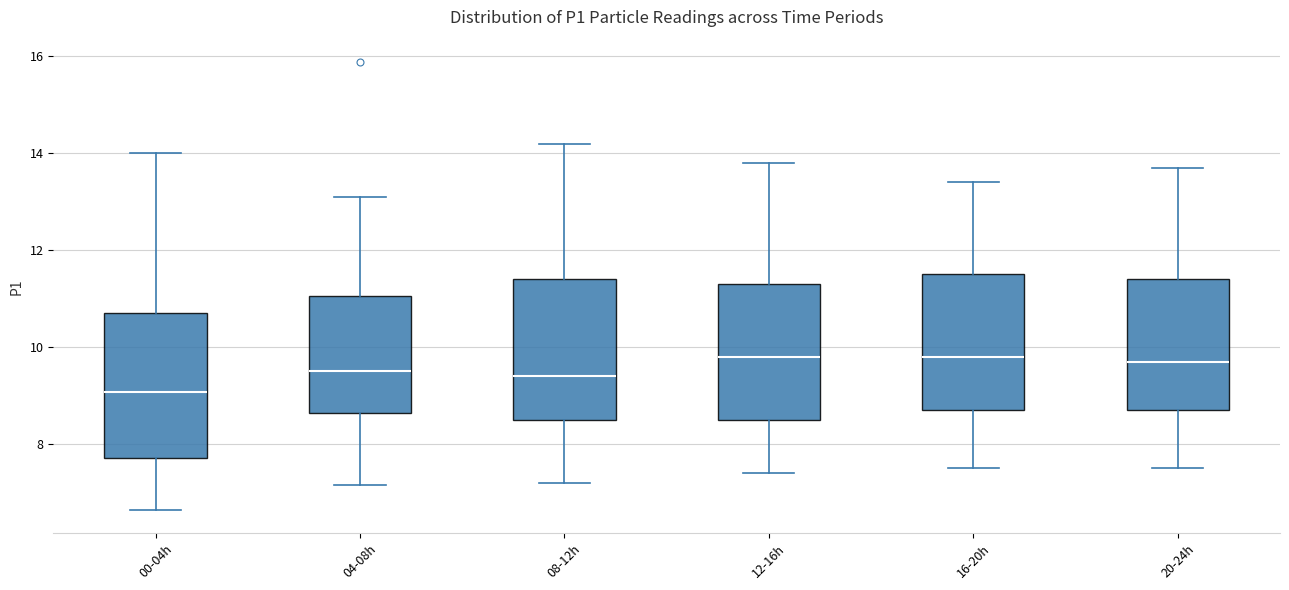

Where does the lower whisker of the box for 04-08h end on the y-axis? The values are not printed on the chart, so give them approximately, as read against the axis.

7.2